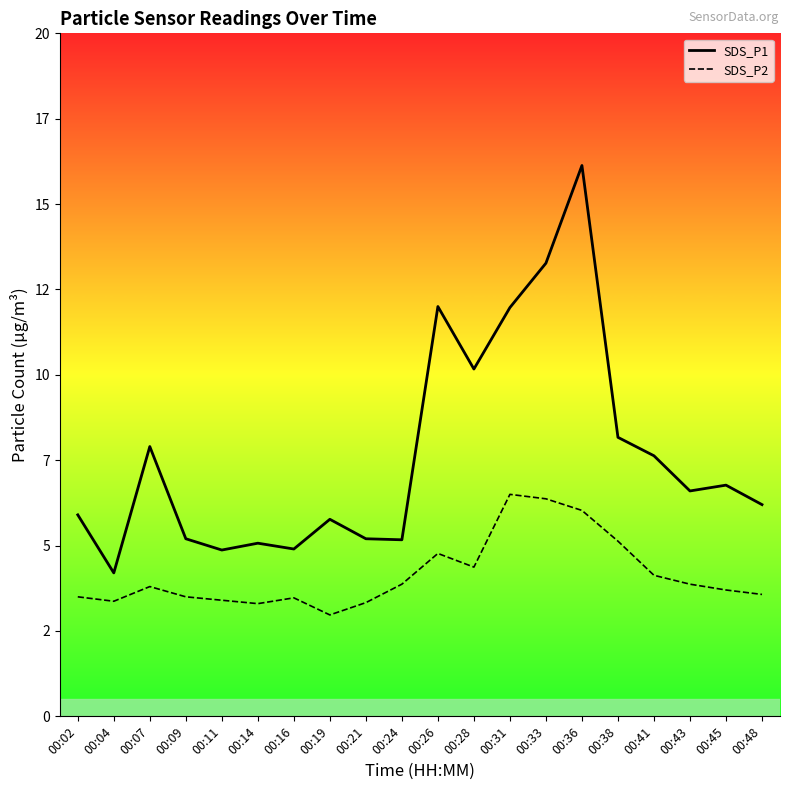

Is the value of SDS_P2 at 00:14 greater than the value of SDS_P1 at 00:16?

No